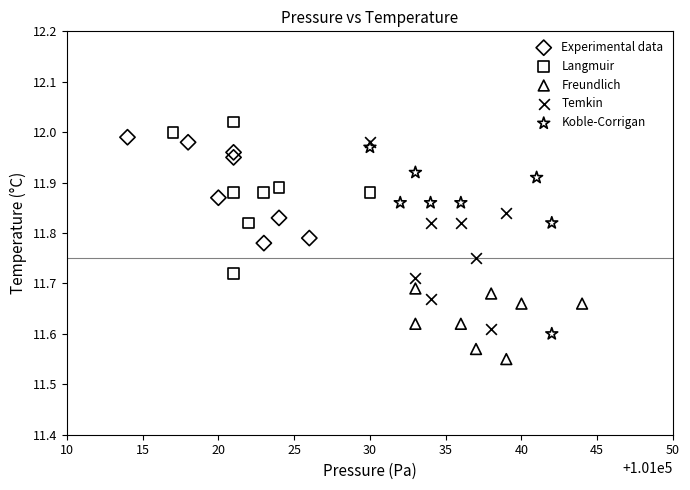

Which series reaches the minimum Y coordinate?

Freundlich